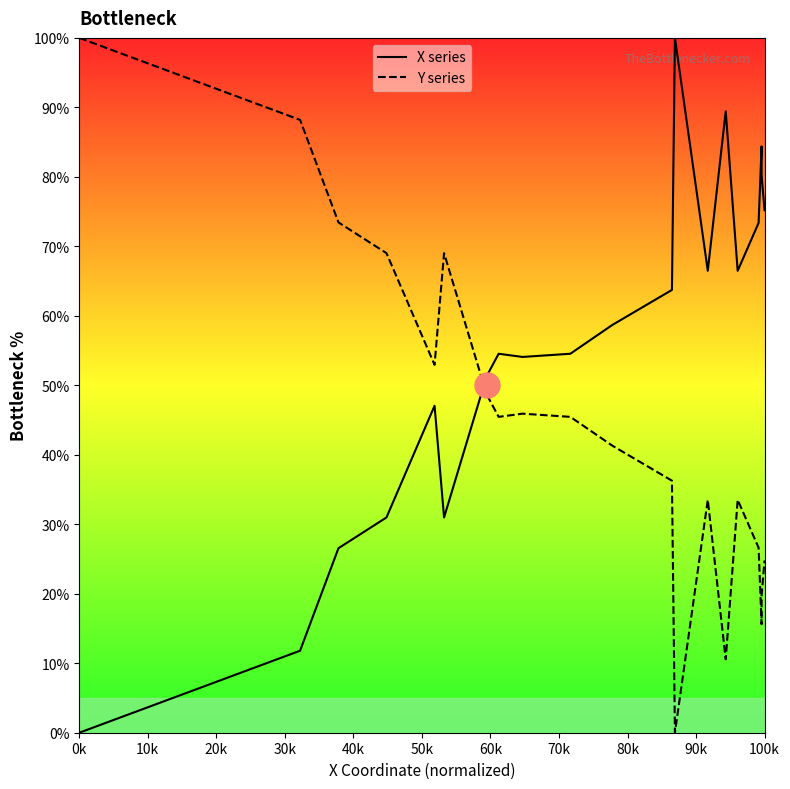

True or false: Y series and X series cross at least once.

True